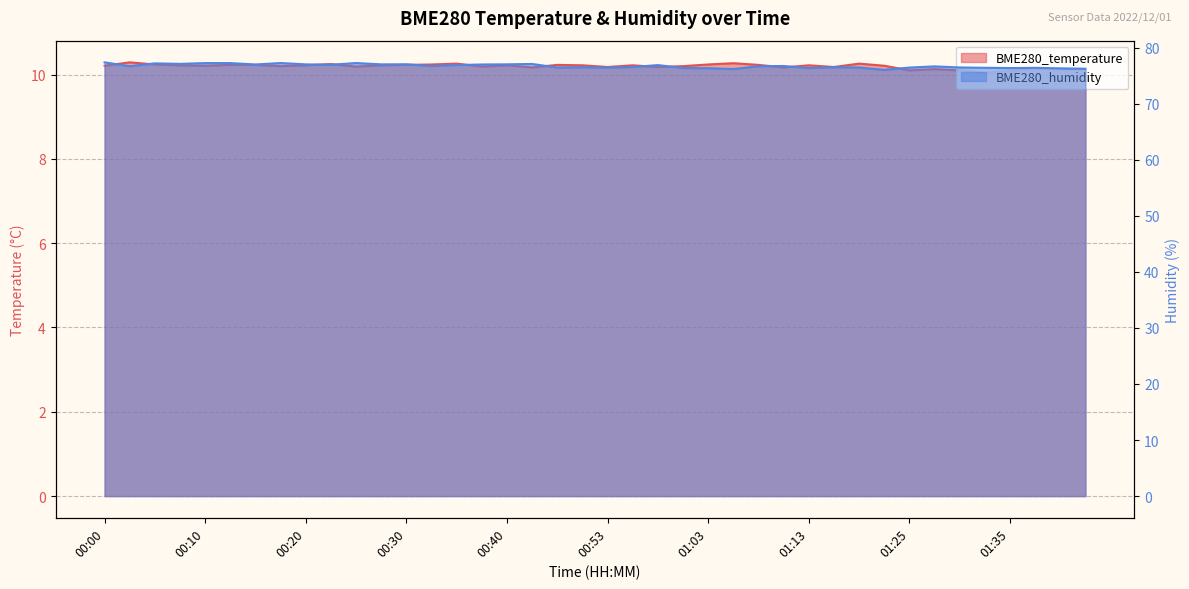

Where is BME280_temperature nearest to the value 10?

01:33